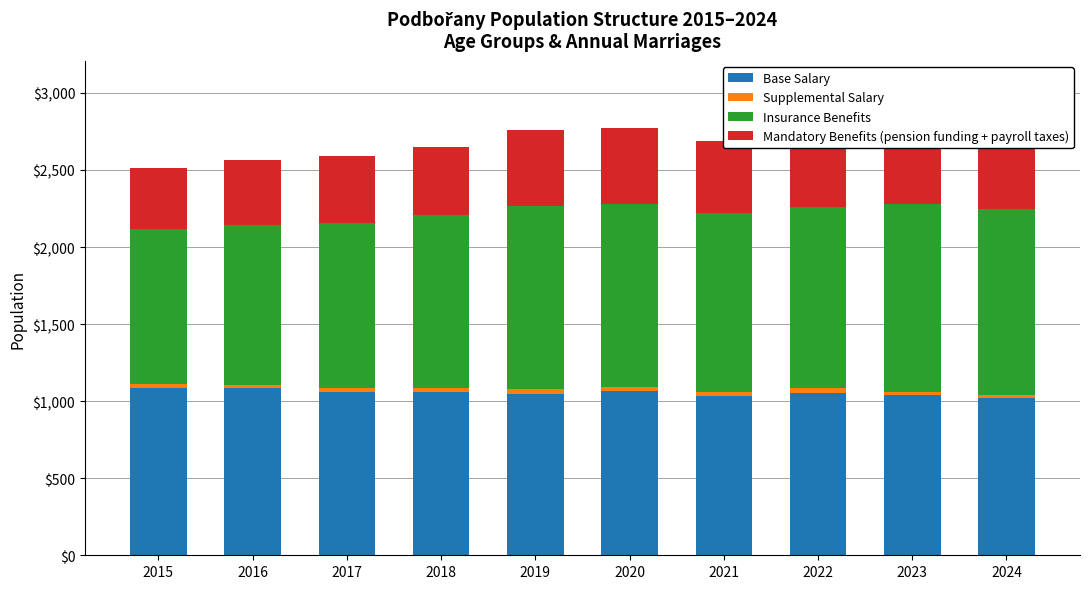

What is the total value across all series at 2015?

2512